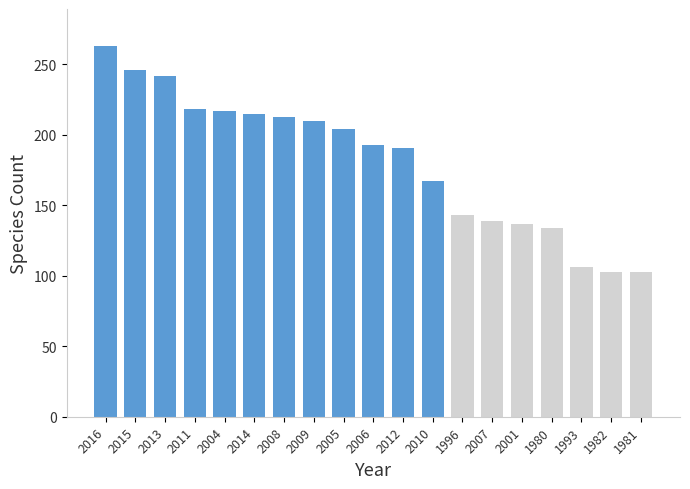

Are the bars grouped side by side (vs. stacked)?

No